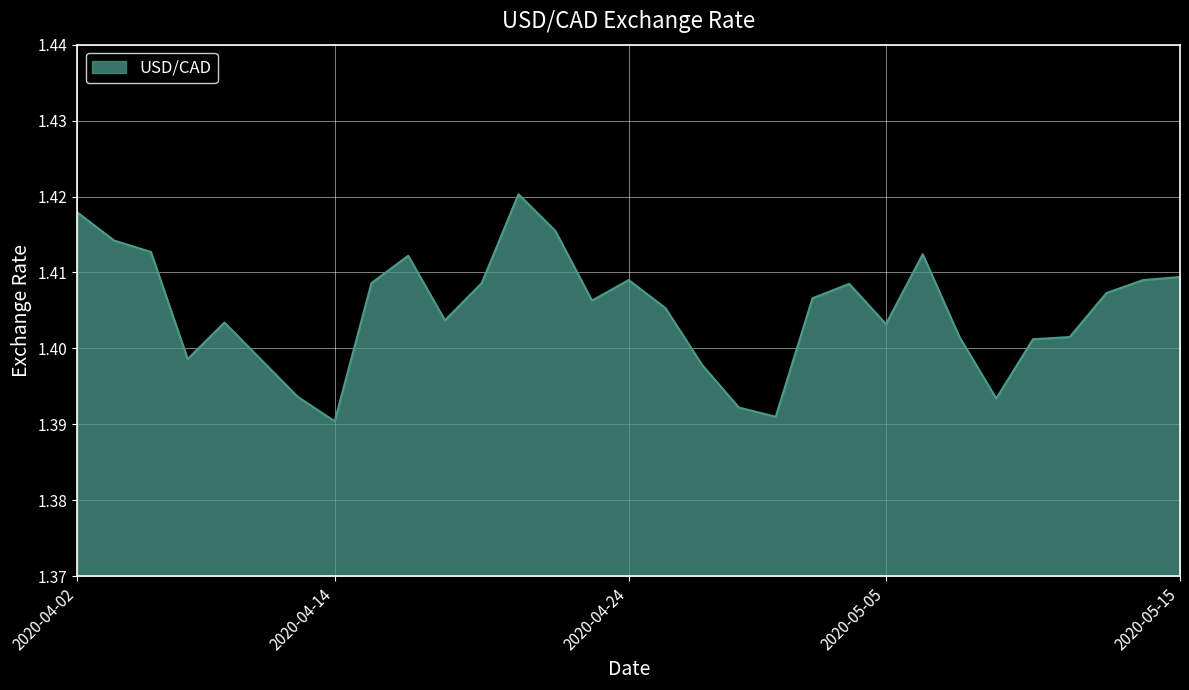

List the labels in order of value, smallest first.

2020-04-14, 2020-04-30, 2020-04-29, 2020-05-08, 2020-04-13, 2020-04-28, 2020-04-09, 2020-04-07, 2020-05-11, 2020-05-07, 2020-05-12, 2020-05-05, 2020-04-08, 2020-04-17, 2020-04-27, 2020-04-23, 2020-05-01, 2020-05-13, 2020-05-04, 2020-04-15, 2020-04-20, 2020-04-24, 2020-05-14, 2020-05-15, 2020-04-16, 2020-05-06, 2020-04-06, 2020-04-03, 2020-04-22, 2020-04-02, 2020-04-21